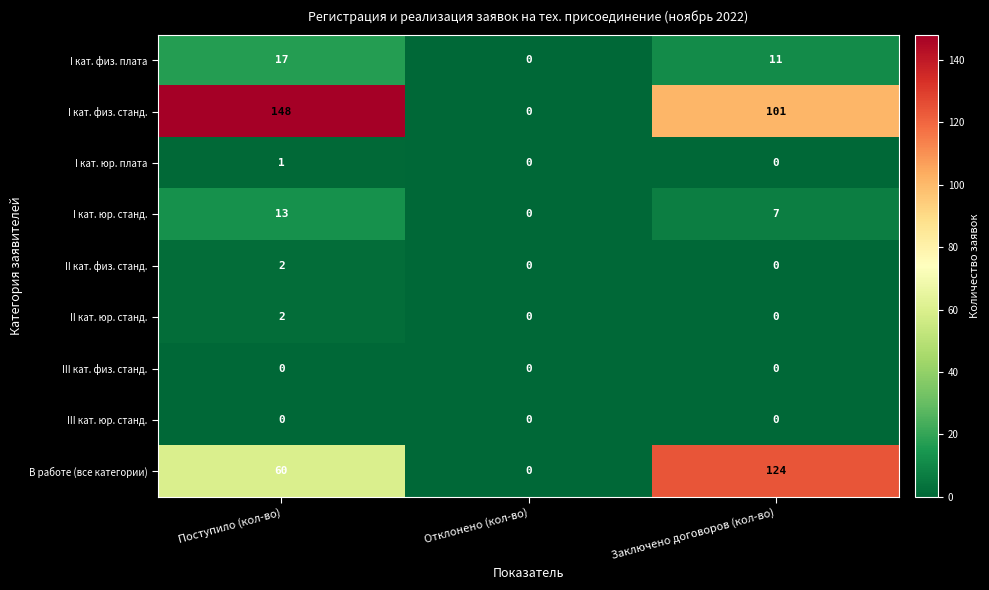

The value of I кат. физ. станд. at Поступило (кол-во) is 148. True or false?

True